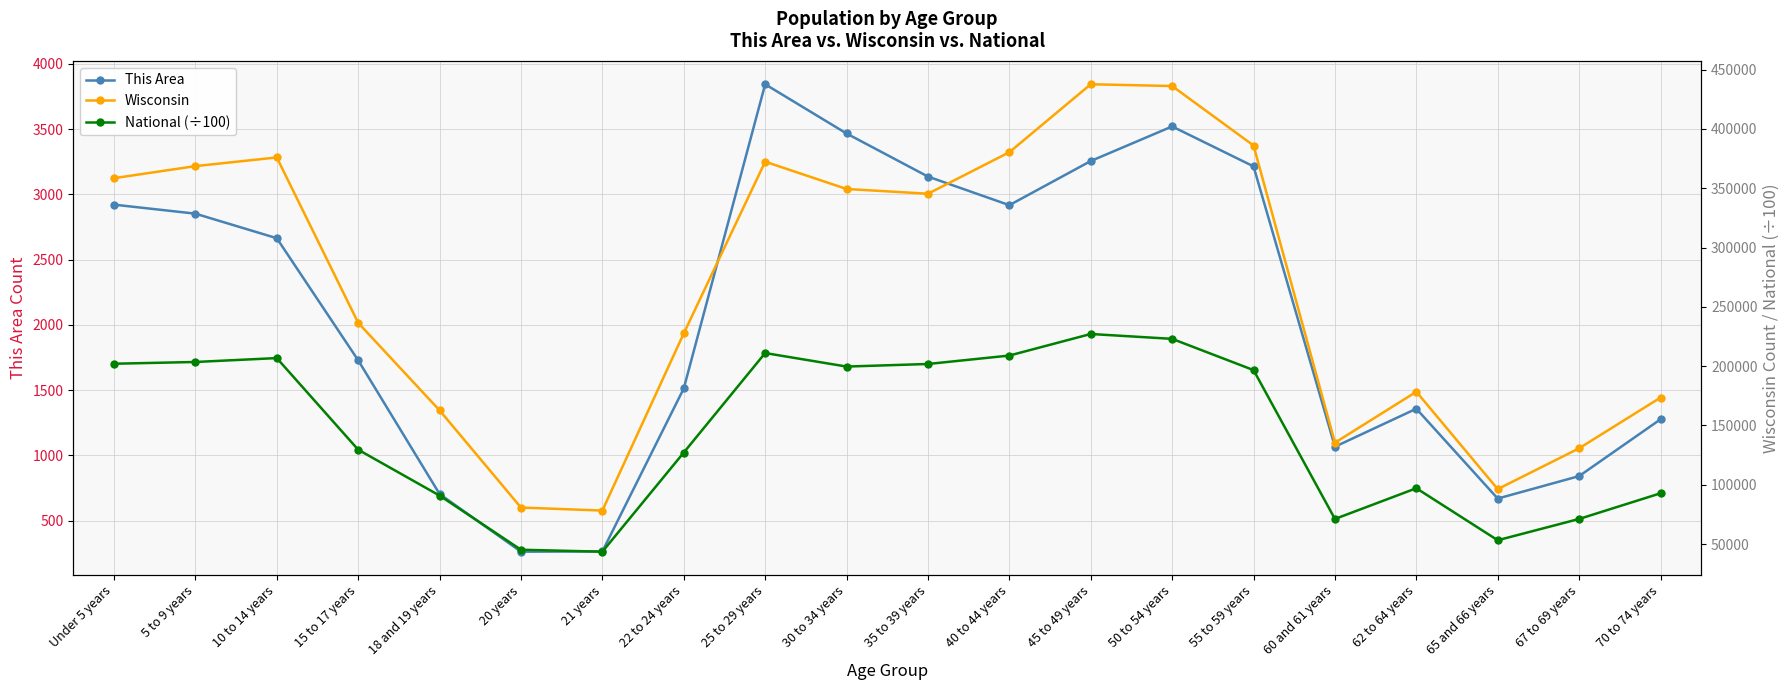

Reading left to right, list all the values displayed in this chart.

This Area: 2921.0	2852.0	2664.0	1729.0	705.0	263.0	265.0	1513.0	3843.0	3466.0	3136.0	2917.0	3255.0	3520.0	3214.0	1067.0	1358.0	670.0	842.0	1277.0
Wisconsin: 358443.0	368617.0	375927.0	236505.0	162704.0	80763.0	78216.0	227573.0	372347.0	349347.0	345328.0	380338.0	437627.0	436126.0	385986.0	135437.0	178388.0	96316.0	130713.0	173467.0
National (÷100): 202013.6	203486.6	206771.9	129542.5	90860.9	45191.3	43542.9	127125.8	211018.5	199621.0	201796.4	208909.6	227085.9	222981.2	196648.0	71137.3	97042.0	53199.0	71153.6	92781.7